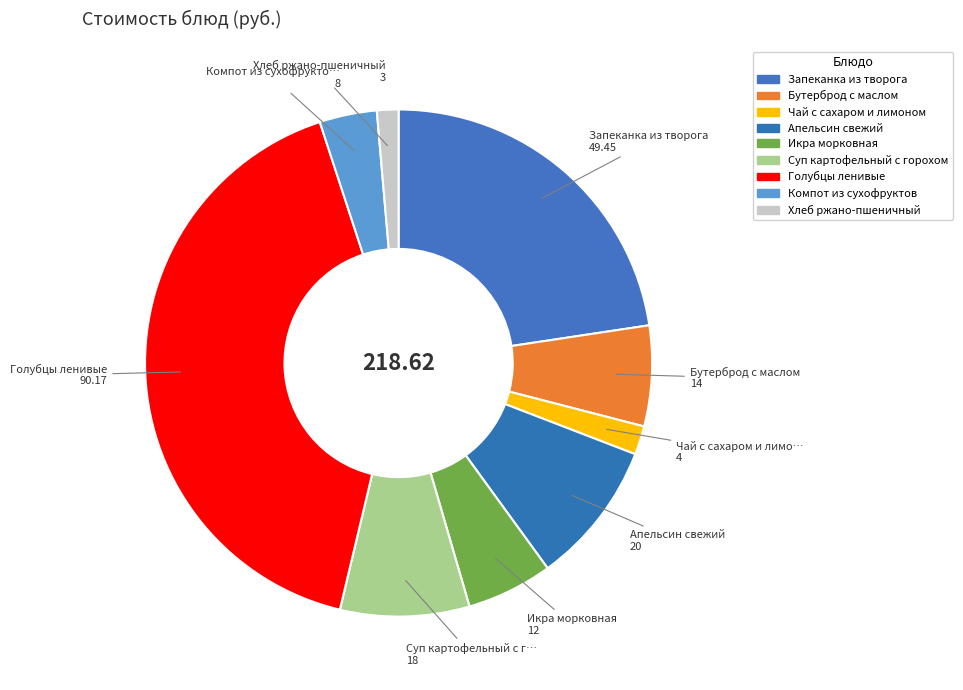

How many segments does this pie chart have?

9